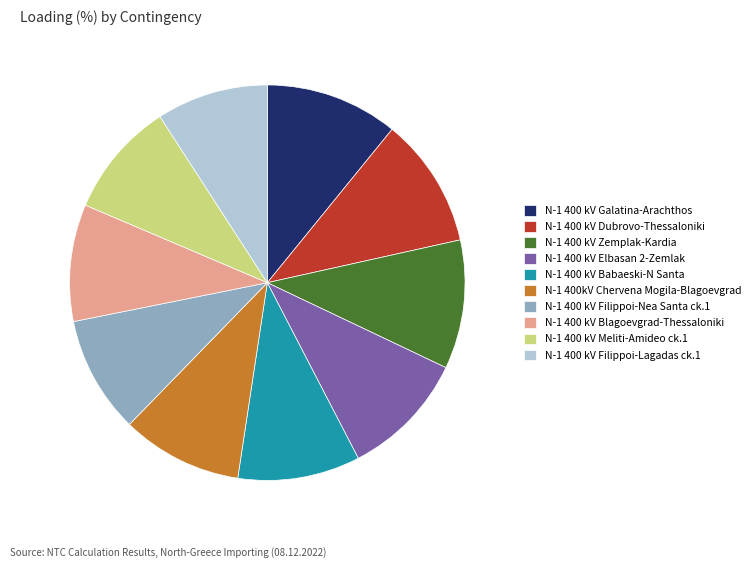

True or false: N-1 400 kV Zemplak-Kardia accounts for 16% of the total.

False